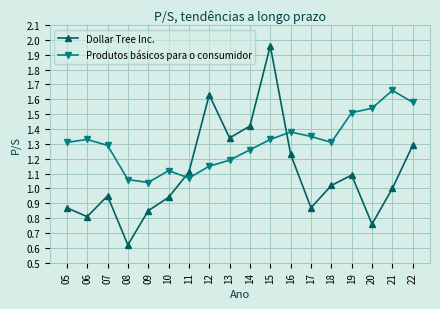

How many categories are shown in the chart?

18